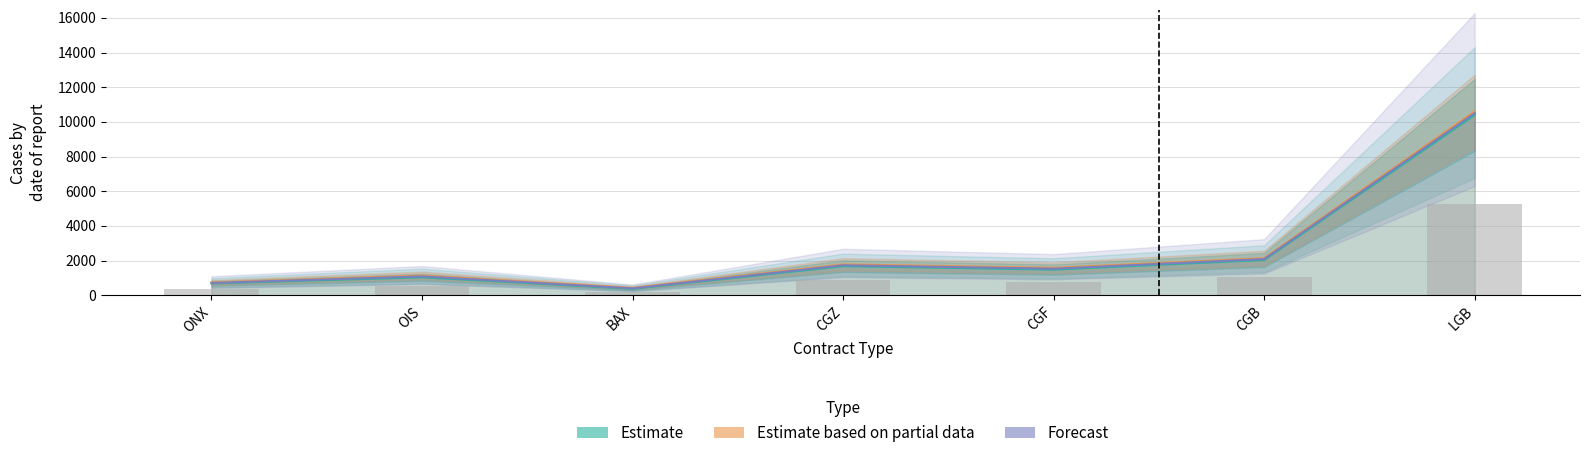

What is the greatest value displayed?

10602